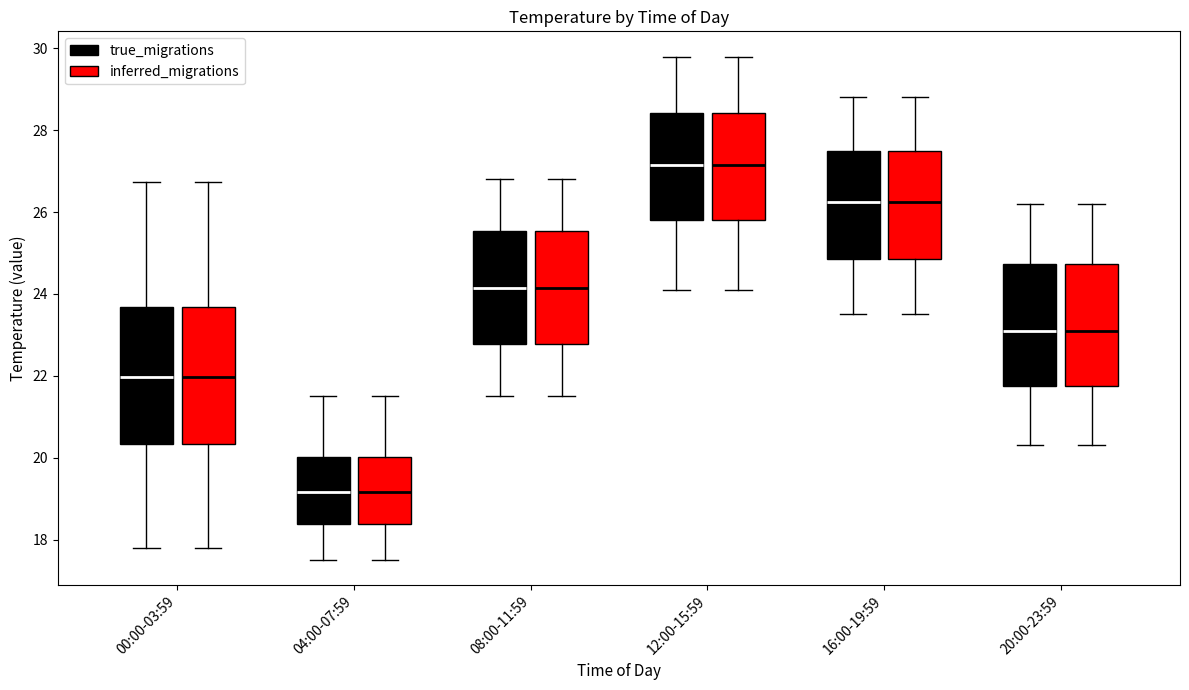

Reading left to right, transcribe this box plot: for each box, give where its median line is, the range the box spans, and where its two whiskers end, as read against the y-axis. The values are not printed on the chart, so give them approximately, as read against the axis.

00:00-03:59 (true_migrations): median 22.0, box 20.4 to 23.6, whiskers 17.8 to 26.8
00:00-03:59 (inferred_migrations): median 22.0, box 20.4 to 23.6, whiskers 17.8 to 26.8
04:00-07:59 (true_migrations): median 19.2, box 18.4 to 20.0, whiskers 17.6 to 21.6
04:00-07:59 (inferred_migrations): median 19.2, box 18.4 to 20.0, whiskers 17.6 to 21.6
08:00-11:59 (true_migrations): median 24.2, box 22.8 to 25.6, whiskers 21.6 to 26.8
08:00-11:59 (inferred_migrations): median 24.2, box 22.8 to 25.6, whiskers 21.6 to 26.8
12:00-15:59 (true_migrations): median 27.2, box 25.8 to 28.4, whiskers 24.2 to 29.8
12:00-15:59 (inferred_migrations): median 27.2, box 25.8 to 28.4, whiskers 24.2 to 29.8
16:00-19:59 (true_migrations): median 26.2, box 24.8 to 27.6, whiskers 23.6 to 28.8
16:00-19:59 (inferred_migrations): median 26.2, box 24.8 to 27.6, whiskers 23.6 to 28.8
20:00-23:59 (true_migrations): median 23.2, box 21.8 to 24.8, whiskers 20.4 to 26.2
20:00-23:59 (inferred_migrations): median 23.2, box 21.8 to 24.8, whiskers 20.4 to 26.2